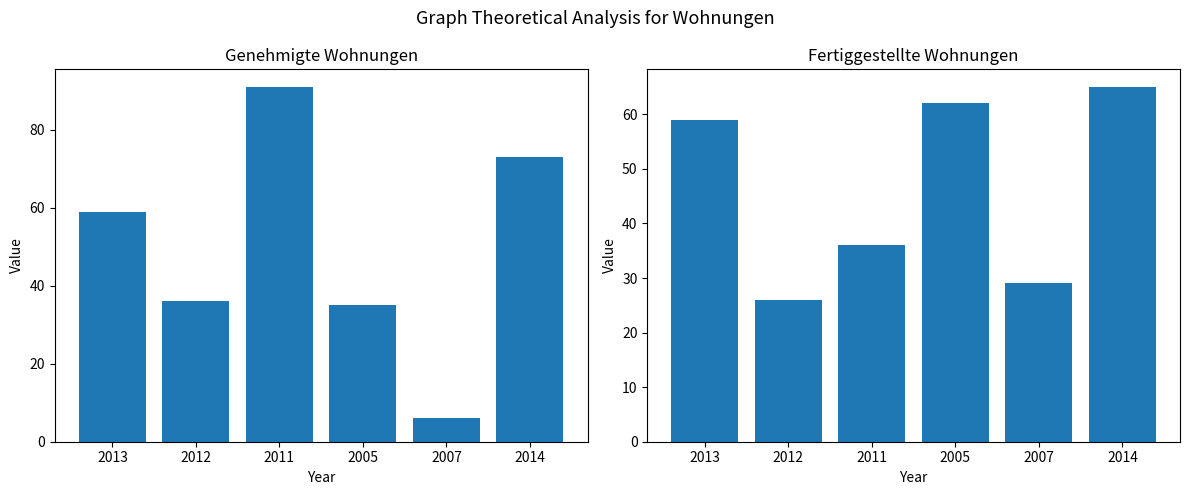

Reading left to right, what are all the values shown in this chart?

Genehmigte Wohnungen insgesamt (Summe): 2013=59	2012=36	2011=91	2005=35	2007=6	2014=73
Fertiggestellte Wohnungen insgesamt (Summe): 2013=59	2012=26	2011=36	2005=62	2007=29	2014=65